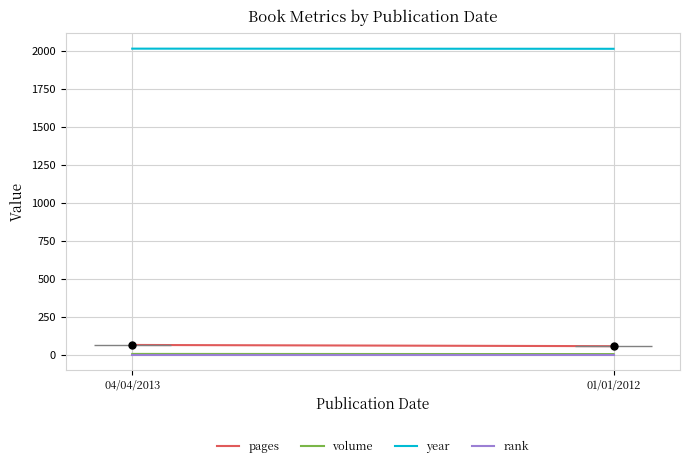

What is the value of the rank point at the 2nd from the left?

1